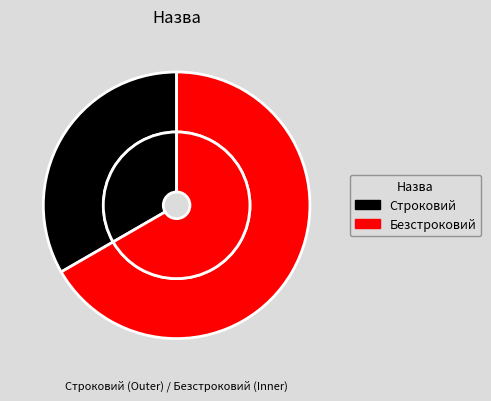

How many segments does this pie chart have?

2